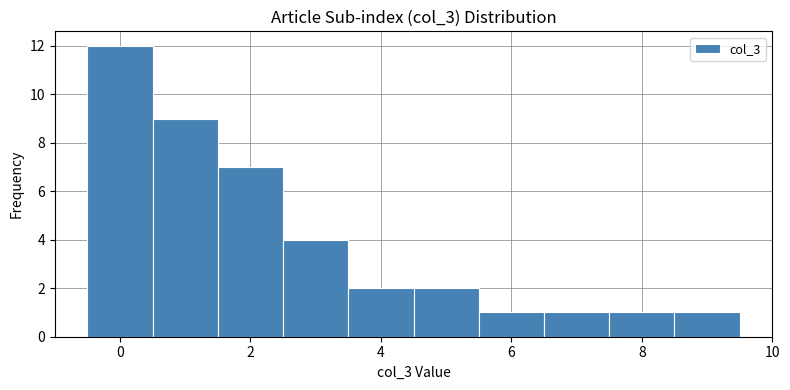

Reading left to right, transcribe this chart: for each bar, give the range it covers on the x-axis and its height. Neither the bar edges nor the heights are printed on the chart, so give them approximately, as read against the axes.

-0.5 to 0.5: 12
0.5 to 1.5: 9
1.5 to 2.5: 7
2.5 to 3.5: 4
3.5 to 4.5: 2
4.5 to 5.5: 2
5.5 to 6.5: 1
6.5 to 7.5: 1
7.5 to 8.5: 1
8.5 to 9.5: 1